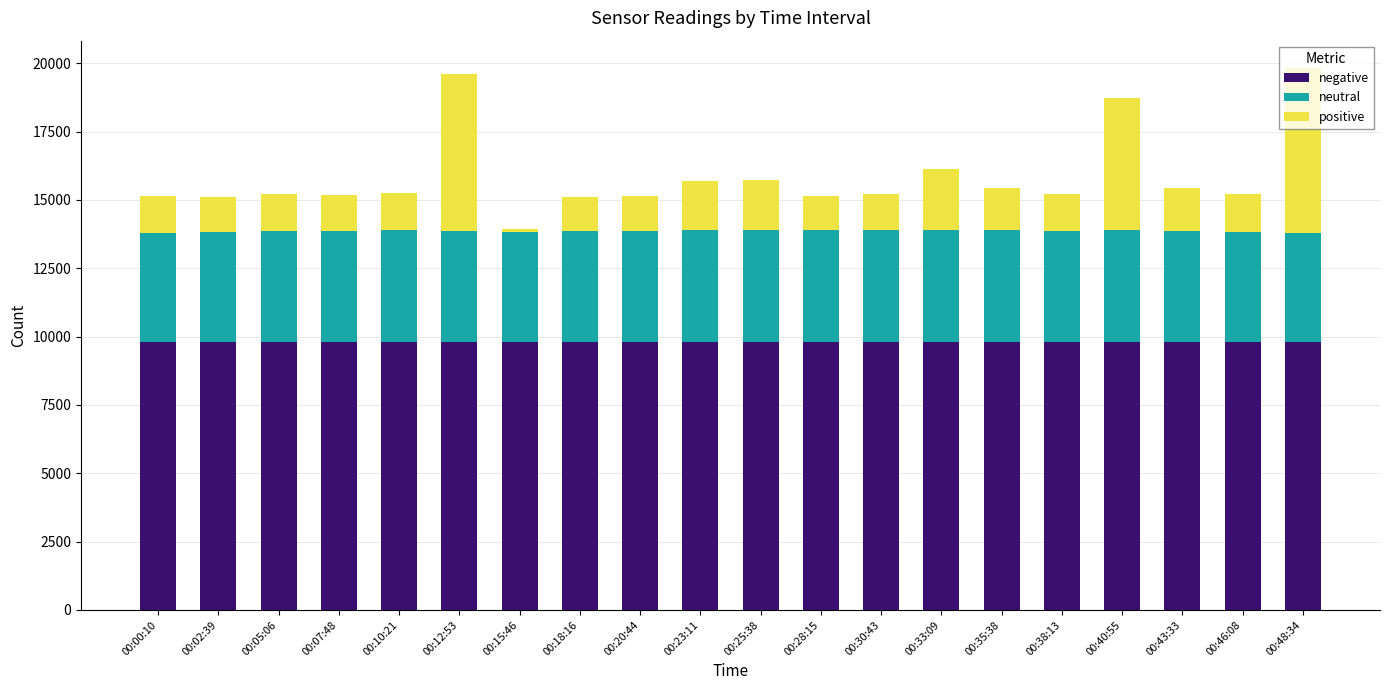

How many bars are there in total?

20